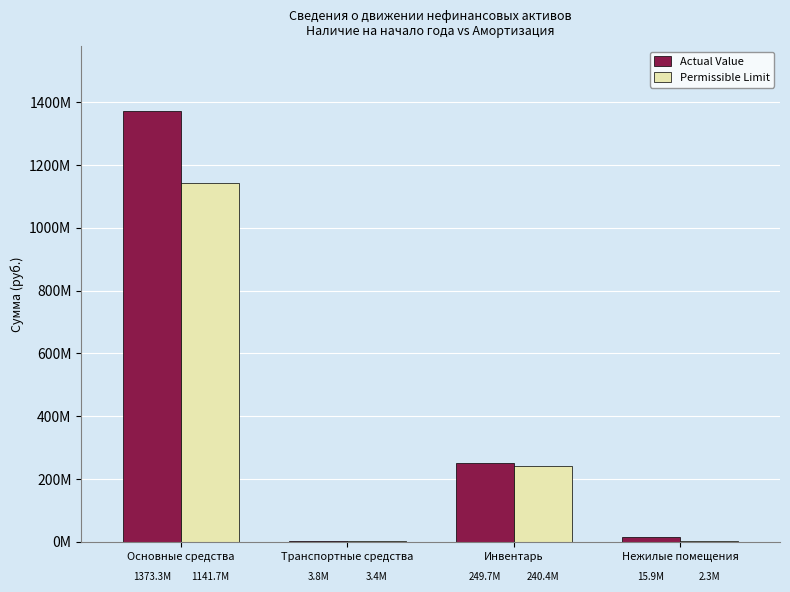

What is the difference between the second highest and second lowest values in the Permissible Limit series?

236967297.9